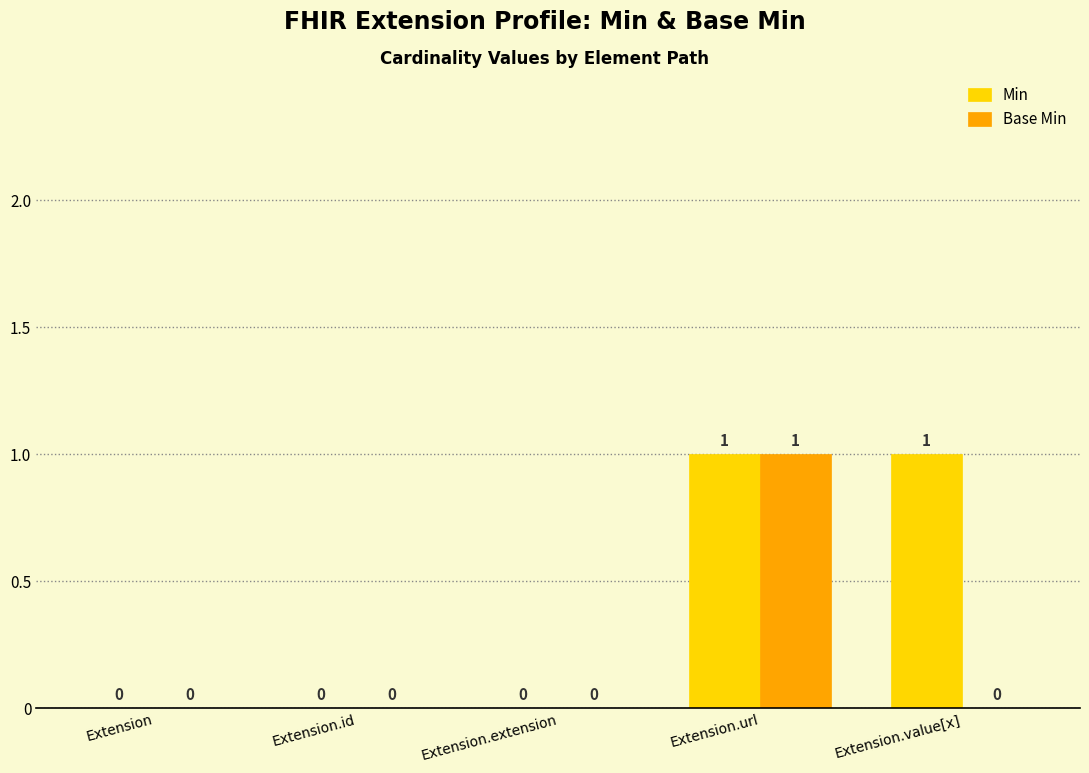

The value of Min at Extension is 0. True or false?

True